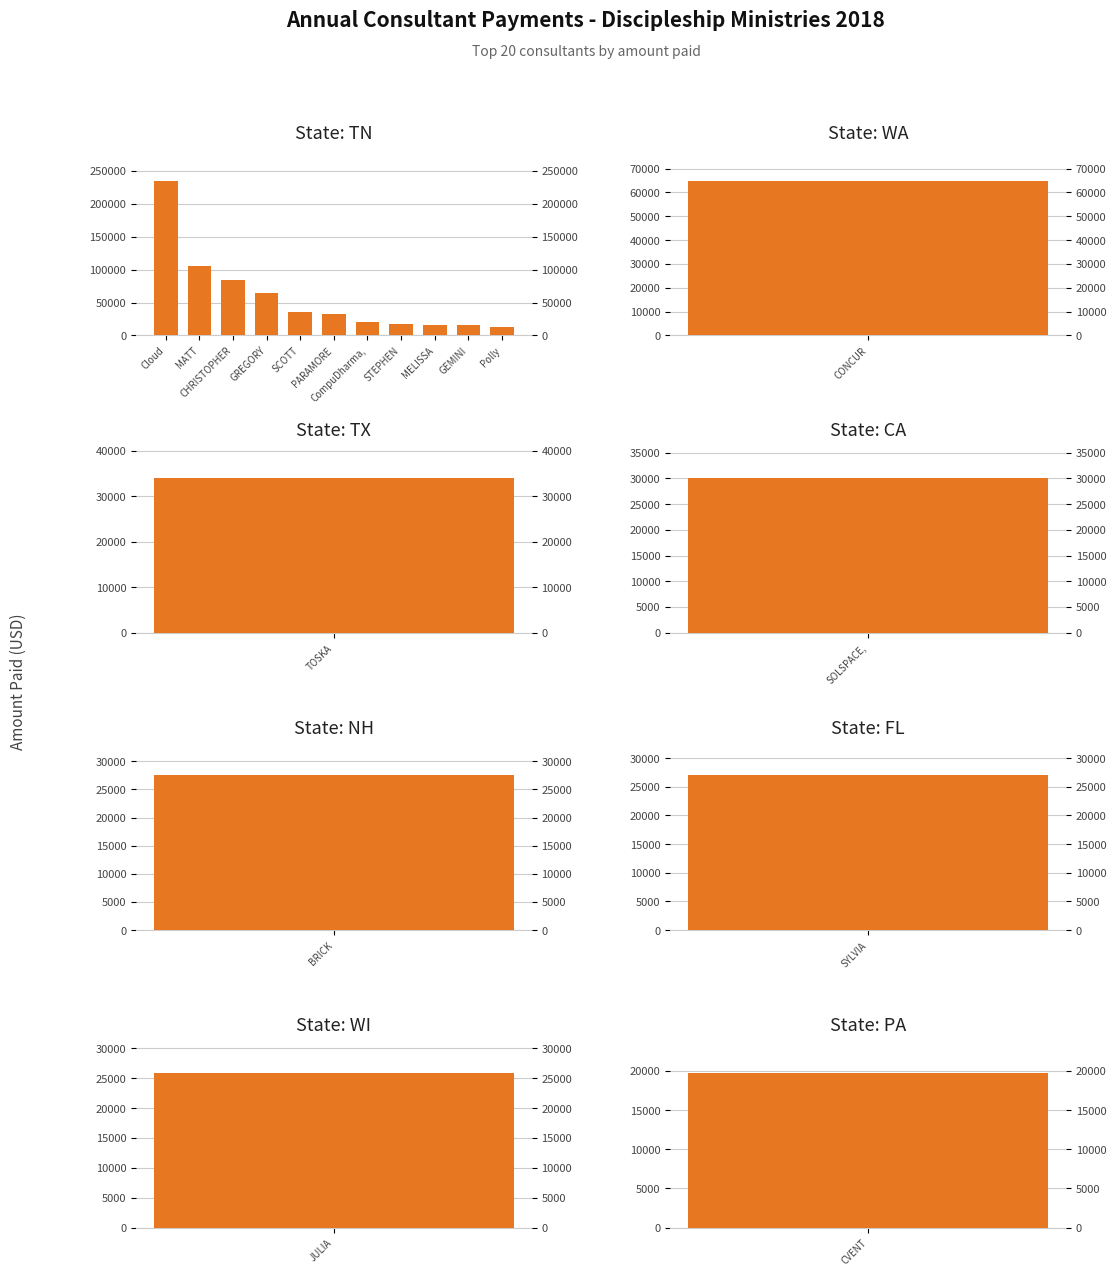

What is the label of the 4th bar from the left?

GREGORY